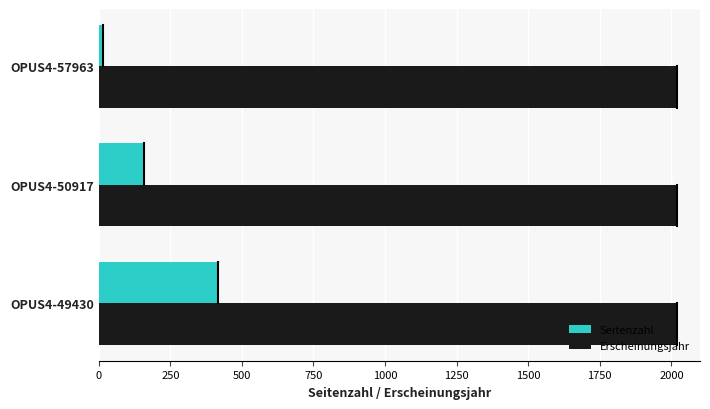

What is the sum of all Seitenzahl values?

589